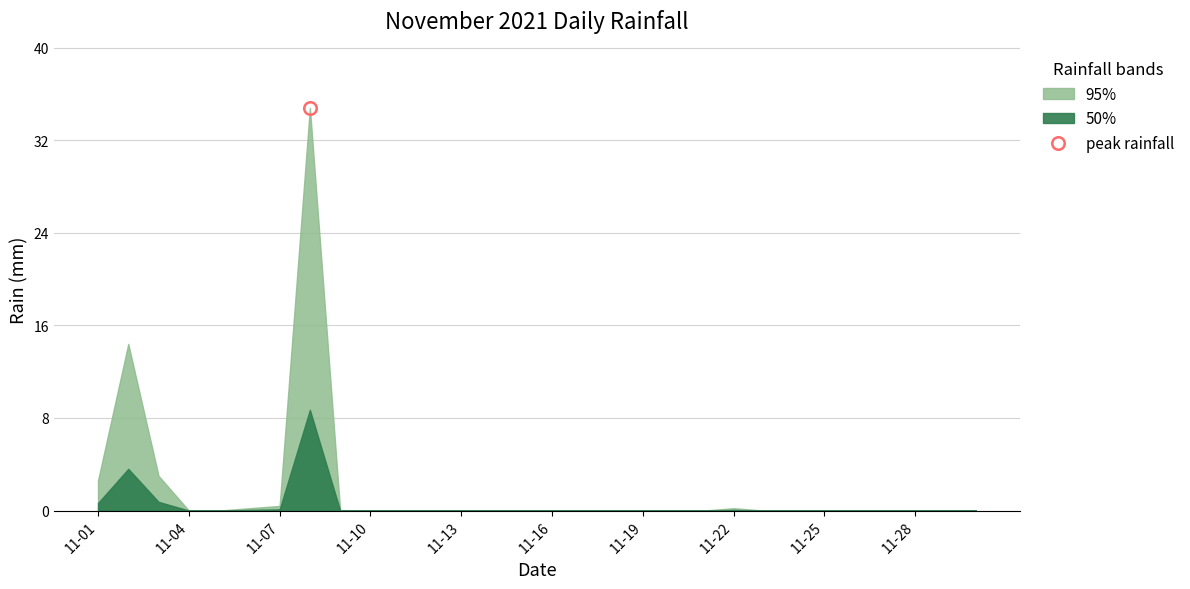

The value at 2021-11-24 is 0.0. True or false?

True